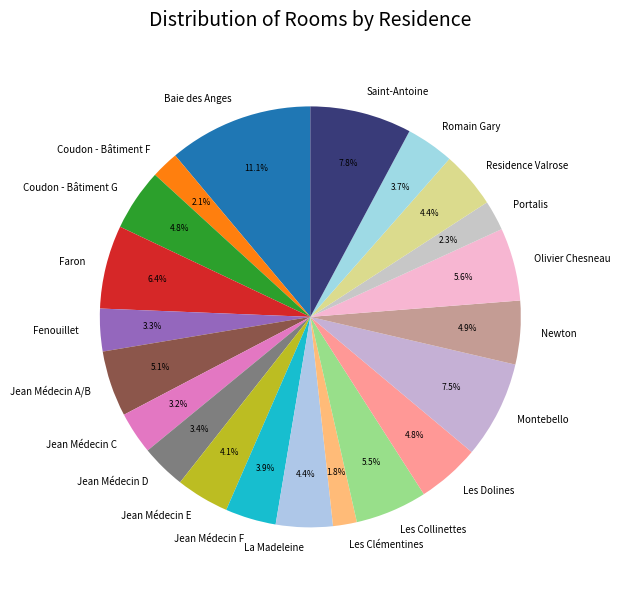

To the nearest percent, what is the average slice percentage?

5%